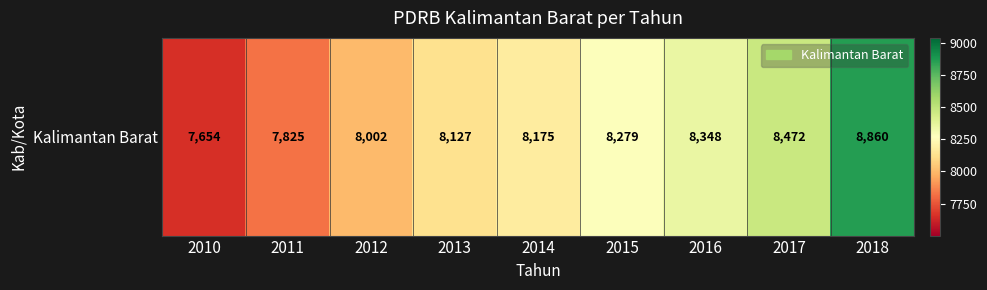

The value at 2013 is 8127.0. True or false?

True